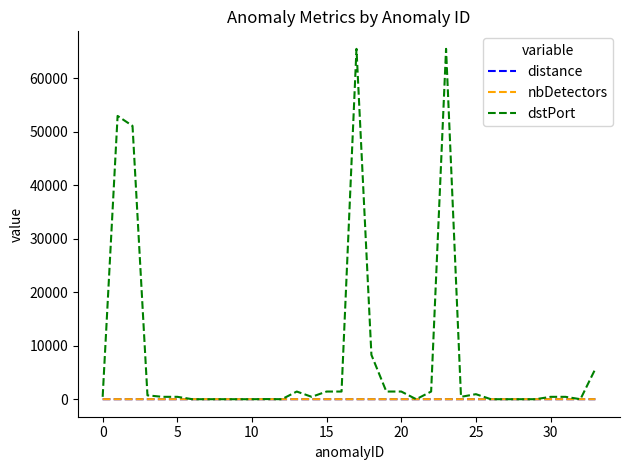

How many categories are shown in the chart?

34